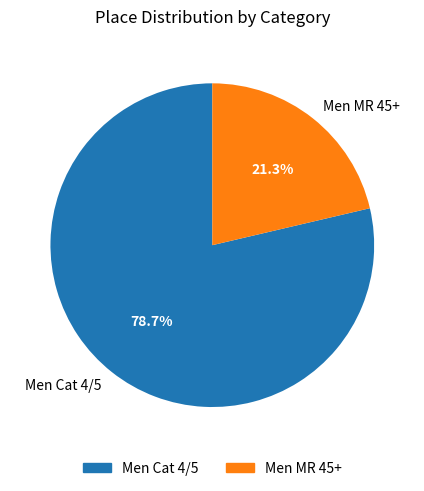

Which has a higher value, Men Cat 4/5 or Men MR 45+?

Men Cat 4/5